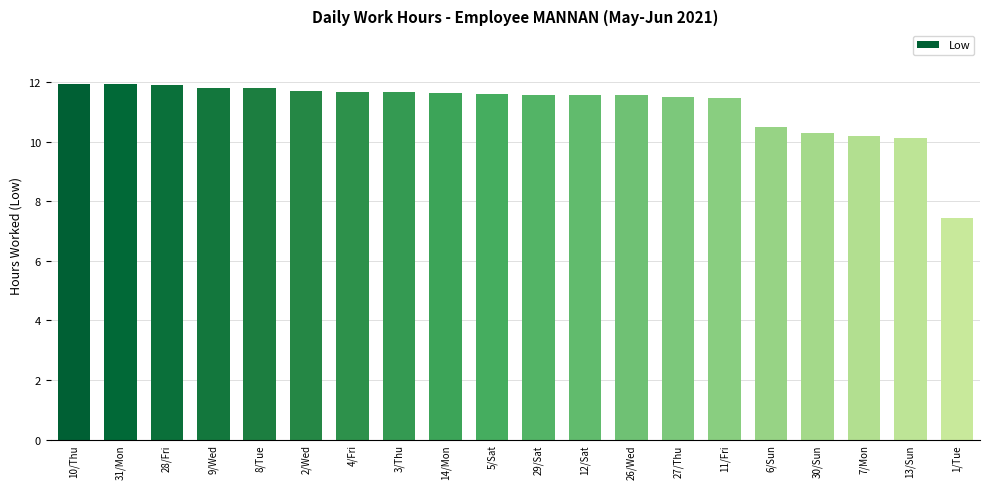

At which category does the chart reach its minimum across all series?

1/Tue